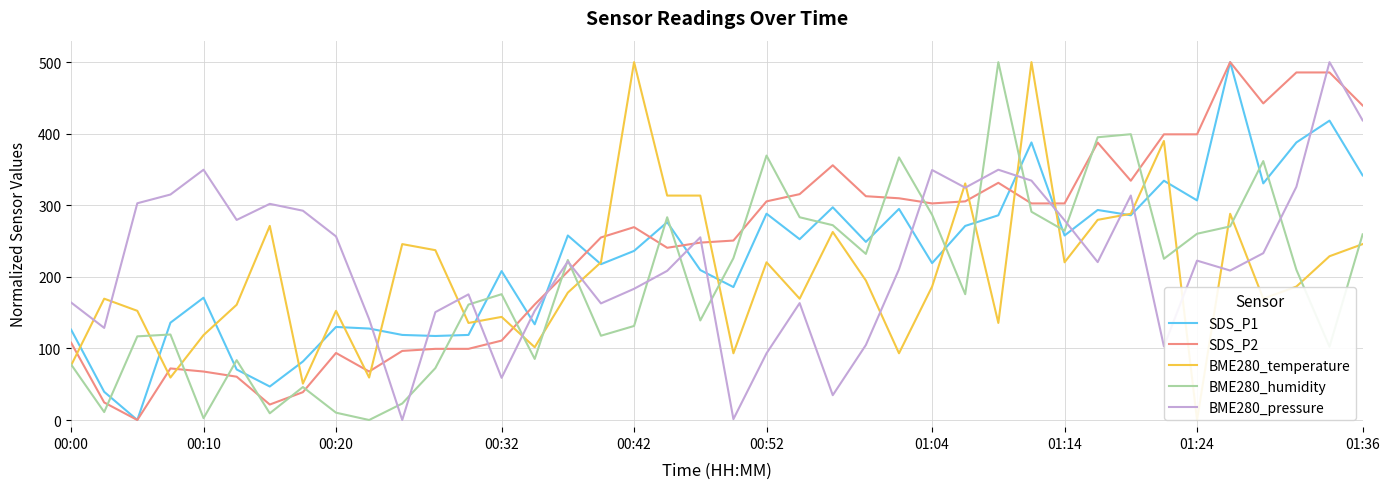

Which series has the largest total across all categories?

SDS_P2